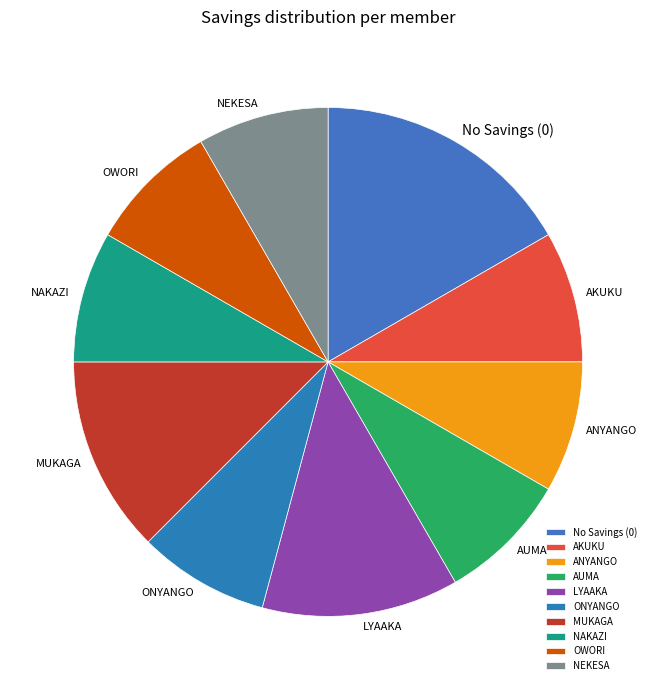

True or false: NAKAZI accounts for 17% of the total.

False